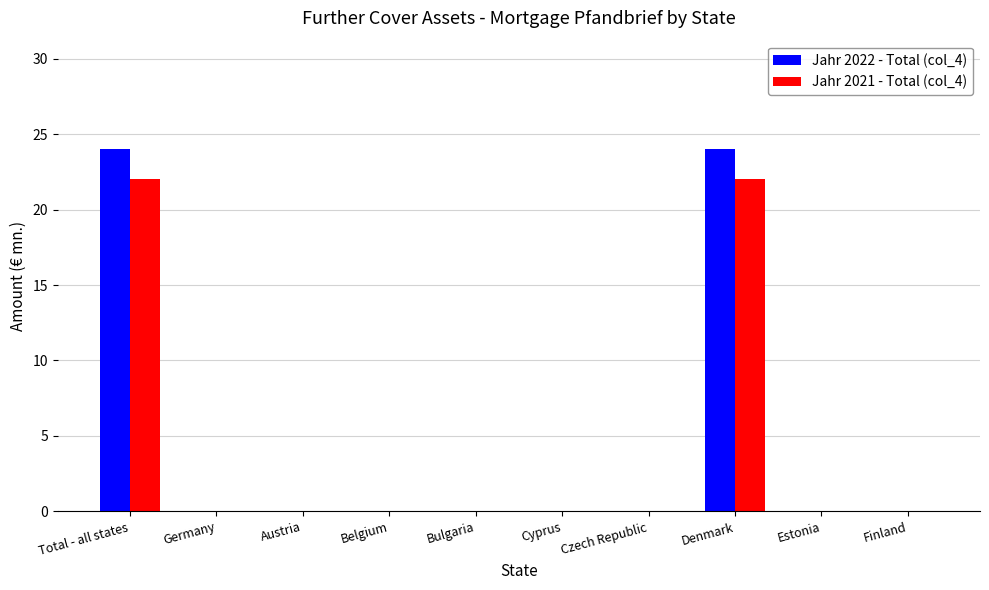

Count the number of data series in this chart.

2